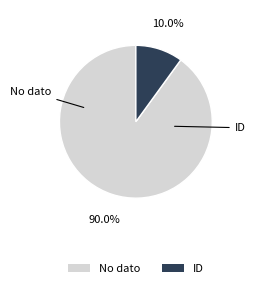

Which slice represents more than half of the pie?

No dato